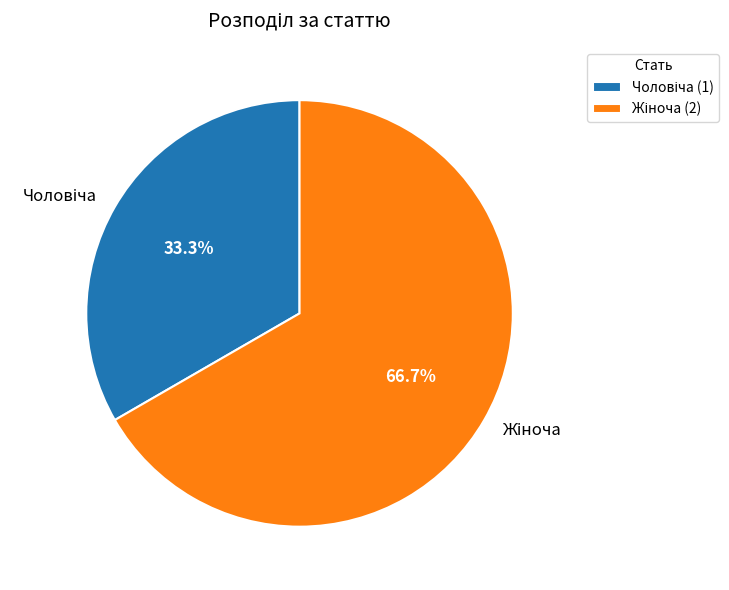

Is there any slice that represents more than half of the pie?

Yes